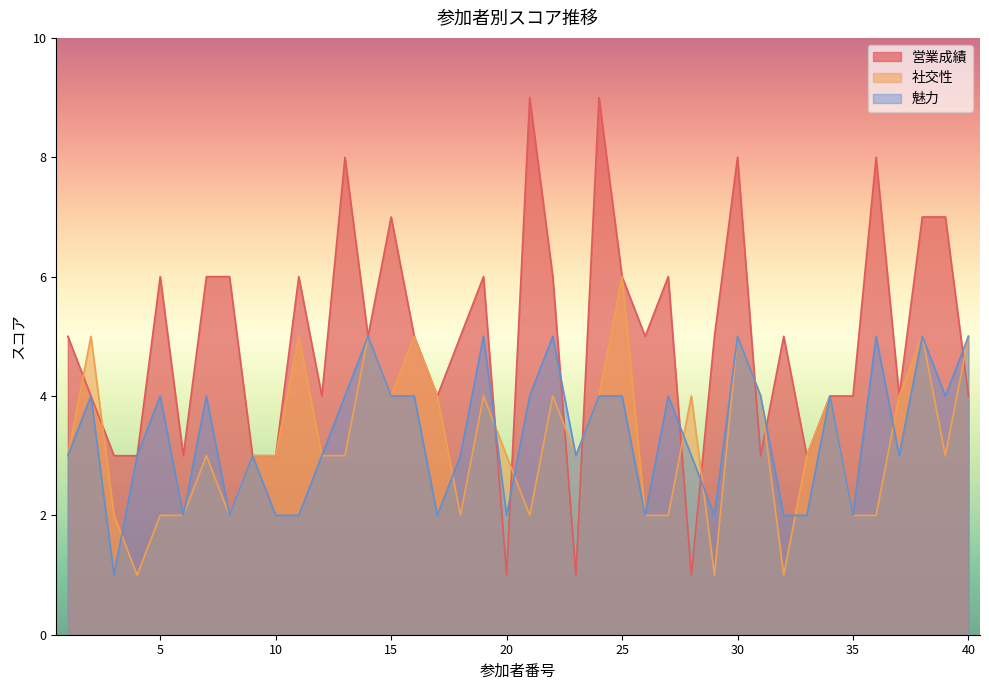

How many values in the 営業成績 series are below 5?

17